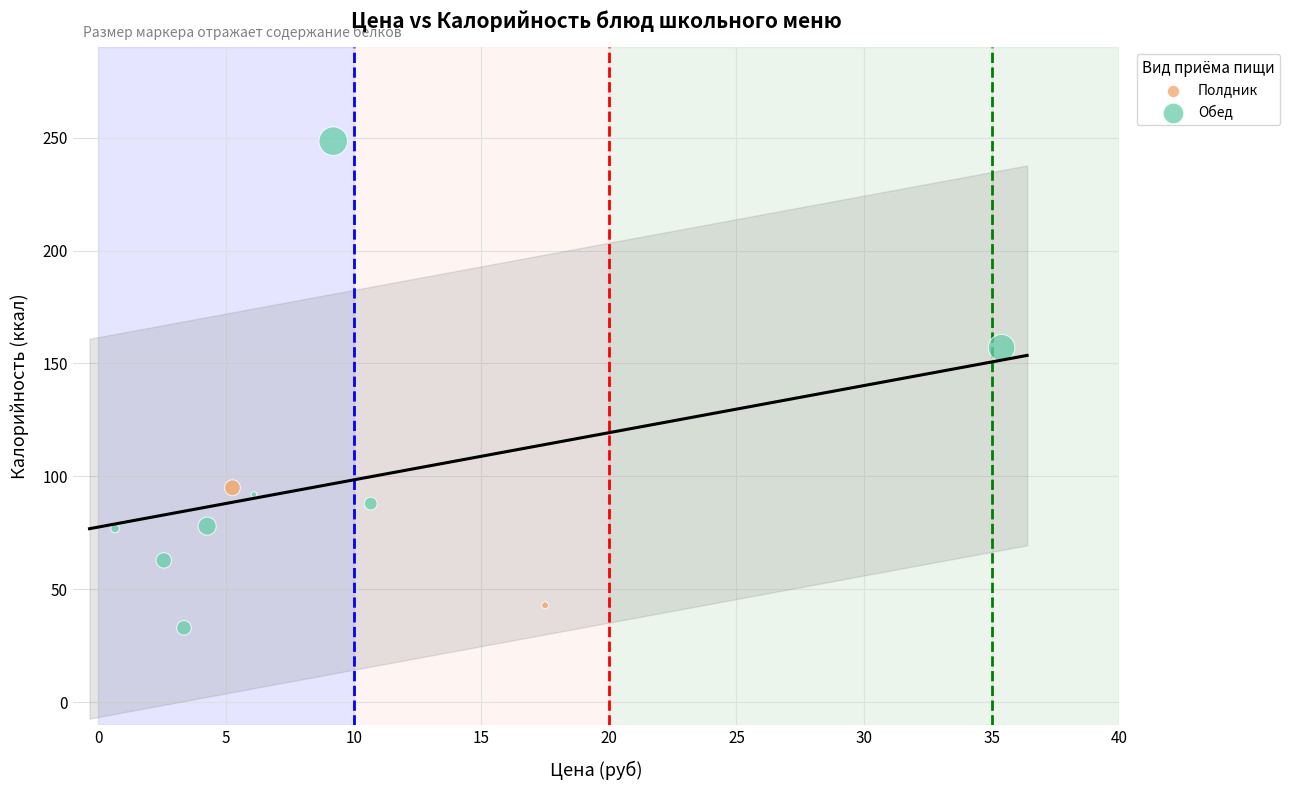

Which series contains the highest Y value?

Обед